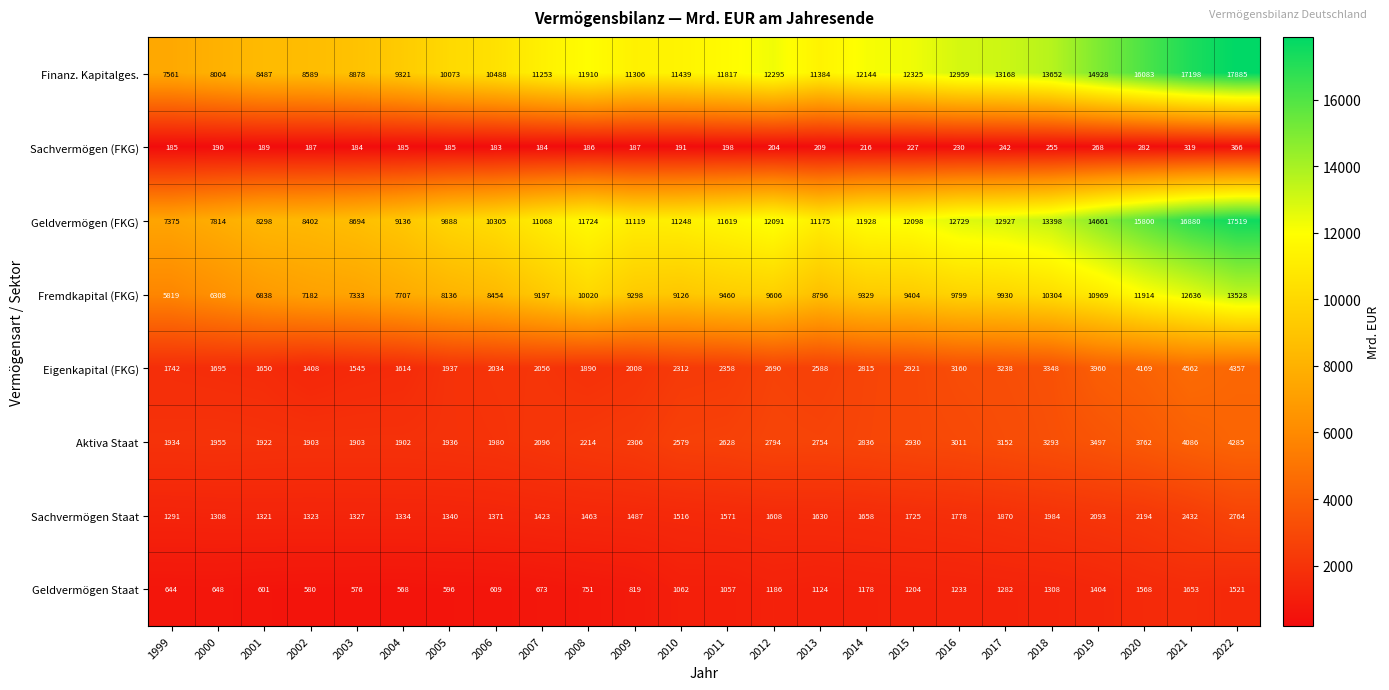

What is the maximum value shown in the chart?

17885